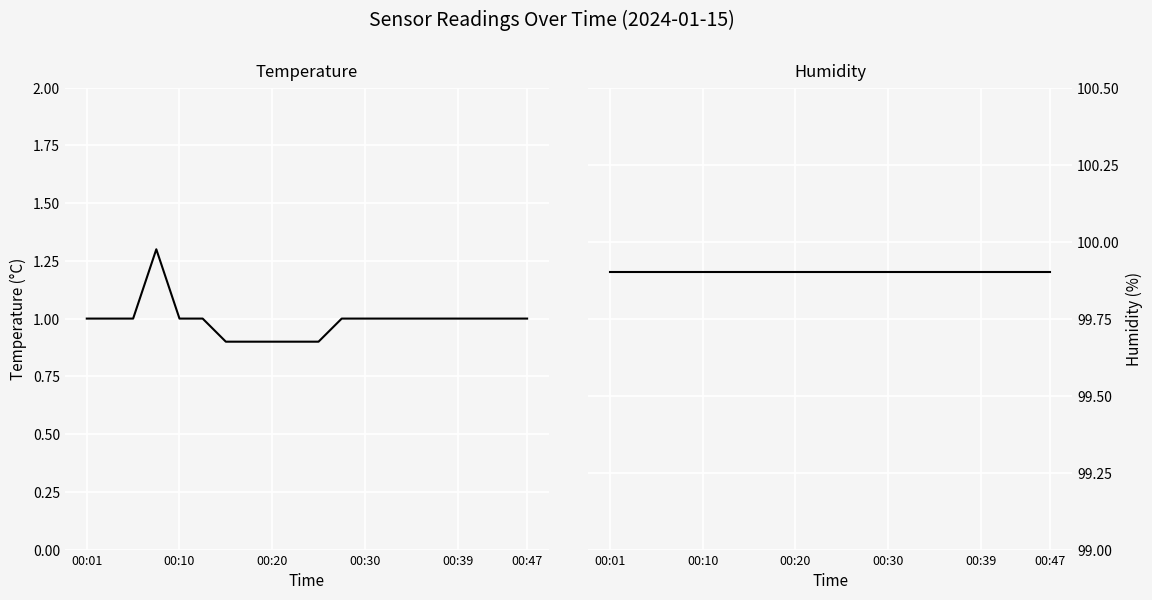

What is the average value of the humidity series?

99.9